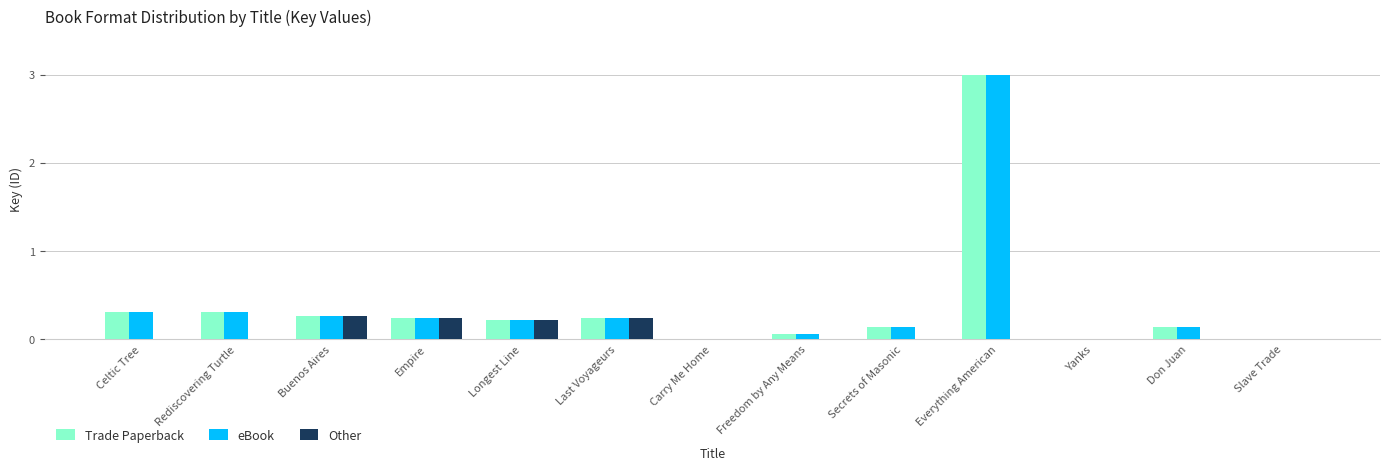

At which category does the chart reach its peak across all series?

Everything American